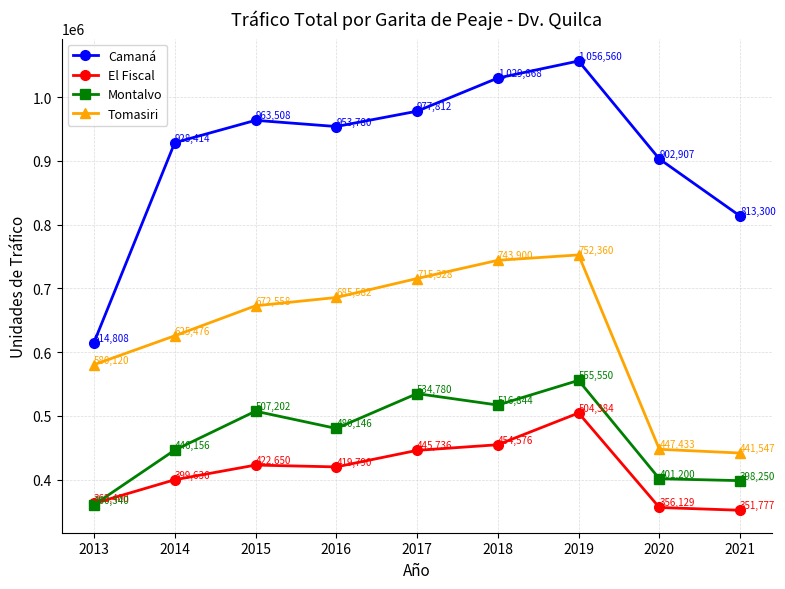

Is it true that Tomasiri equals 1194754 at 2016?

False